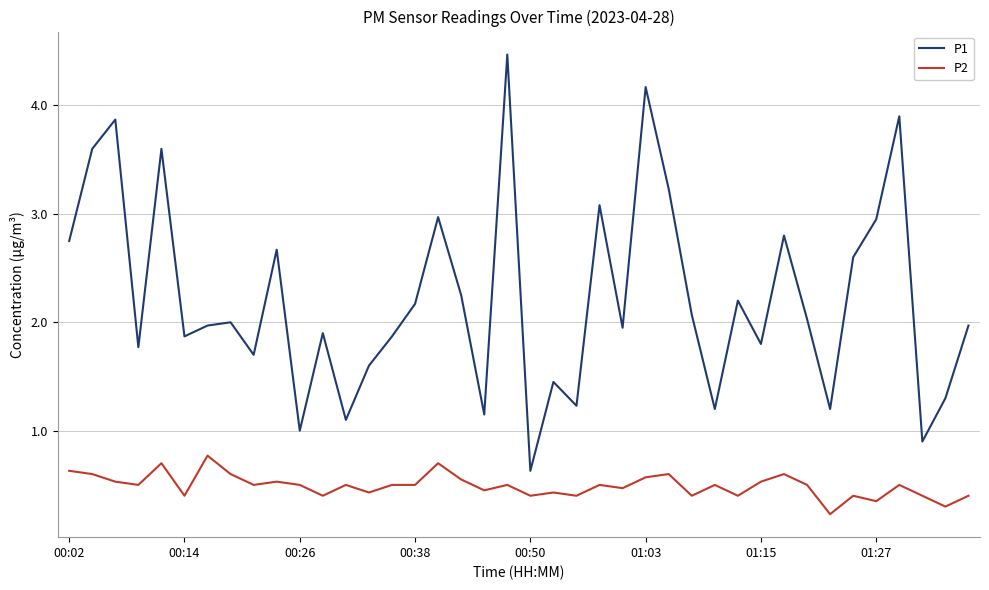

What is the difference between the maximum and minimum values in the P1 series?

3.8